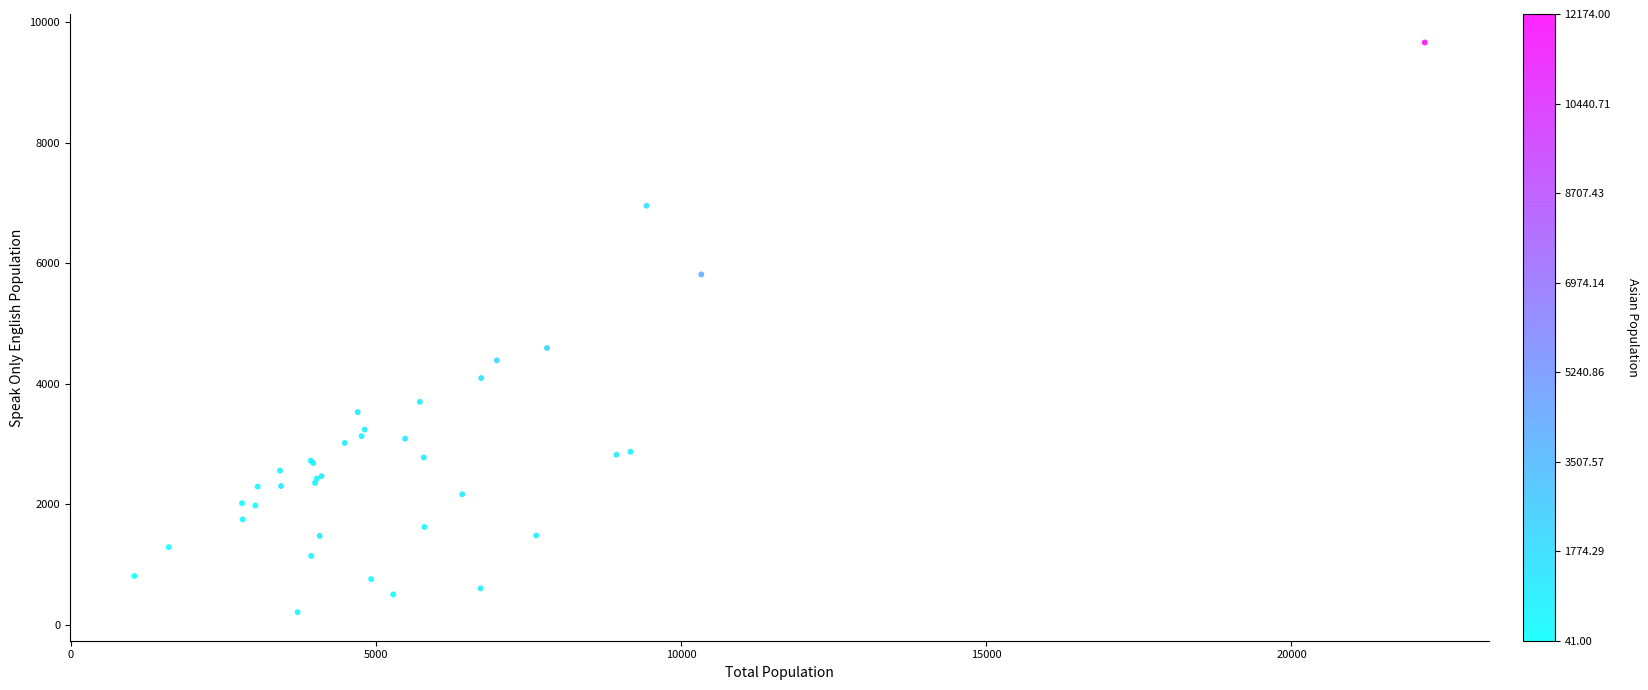

What Y value in the scatter plot is closest to 4935?

4593